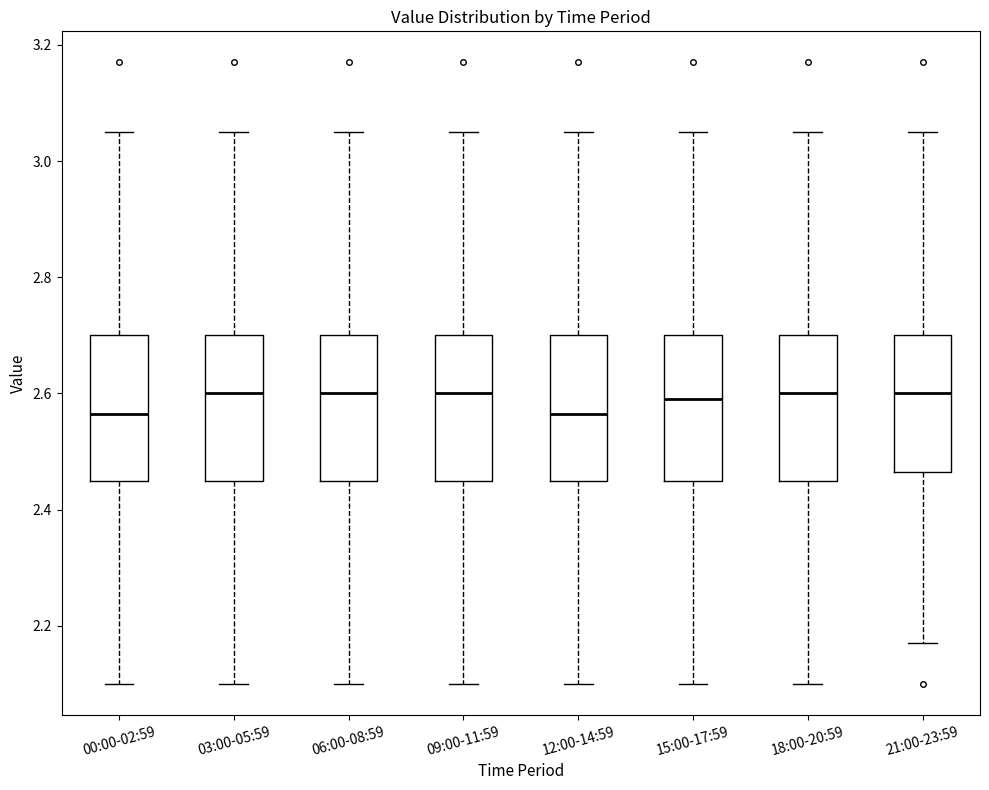

Reading left to right, read every box against the y-axis: the position of its median line, the range the box covers, and the ends of its whiskers. The values are not printed on the chart, so give them approximately, as read against the axis.

00:00-02:59: median 2.56, box 2.46 to 2.70, whiskers 2.10 to 3.06
03:00-05:59: median 2.60, box 2.46 to 2.70, whiskers 2.10 to 3.06
06:00-08:59: median 2.60, box 2.46 to 2.70, whiskers 2.10 to 3.06
09:00-11:59: median 2.60, box 2.46 to 2.70, whiskers 2.10 to 3.06
12:00-14:59: median 2.56, box 2.46 to 2.70, whiskers 2.10 to 3.06
15:00-17:59: median 2.60, box 2.46 to 2.70, whiskers 2.10 to 3.06
18:00-20:59: median 2.60, box 2.46 to 2.70, whiskers 2.10 to 3.06
21:00-23:59: median 2.60, box 2.46 to 2.70, whiskers 2.18 to 3.06